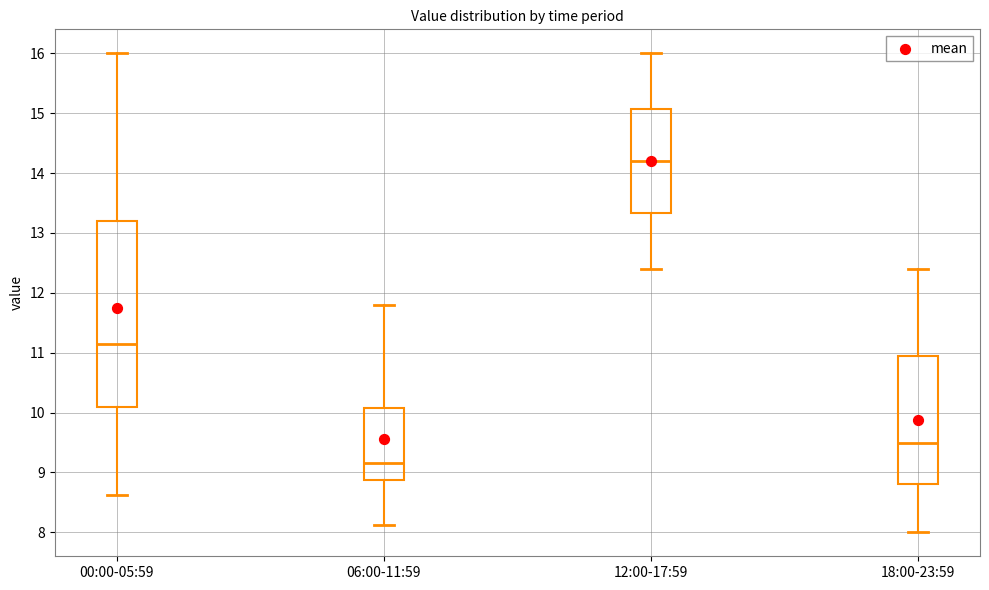

Which box is the tallest, from its lower edge to its upper edge?

00:00-05:59